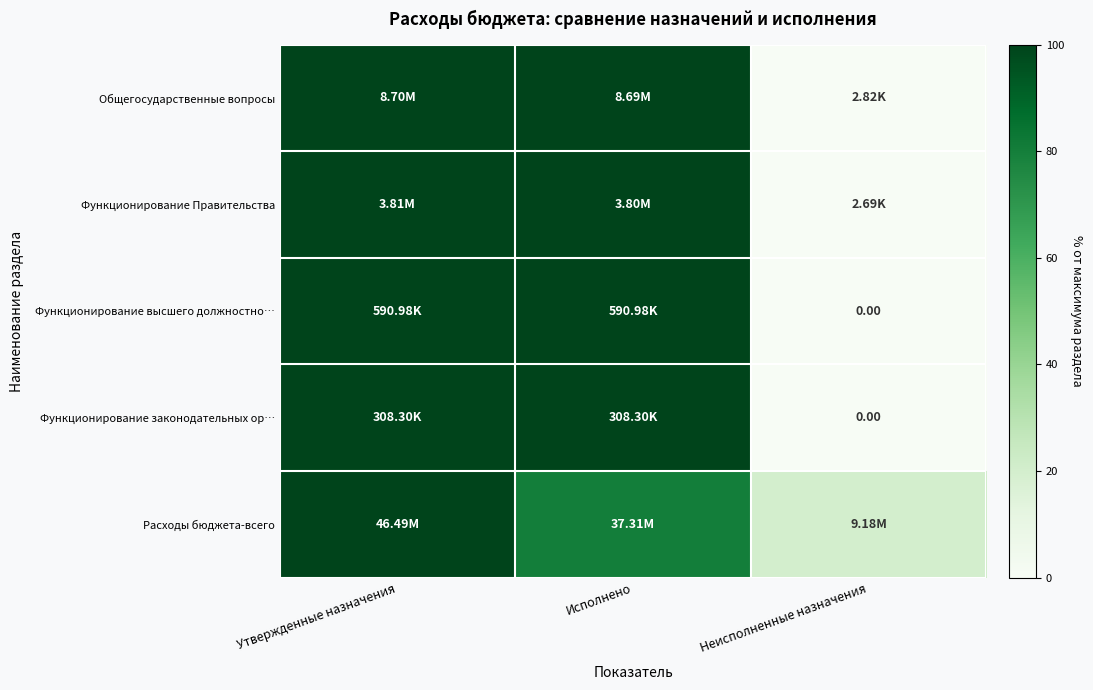

Rank the series by their maximum value, from lowest to highest.

Общегосударственные вопросы, Функционирование Правительства, Функционирование высшего должностно…, Функционирование законодательных ор…, Расходы бюджета-всего